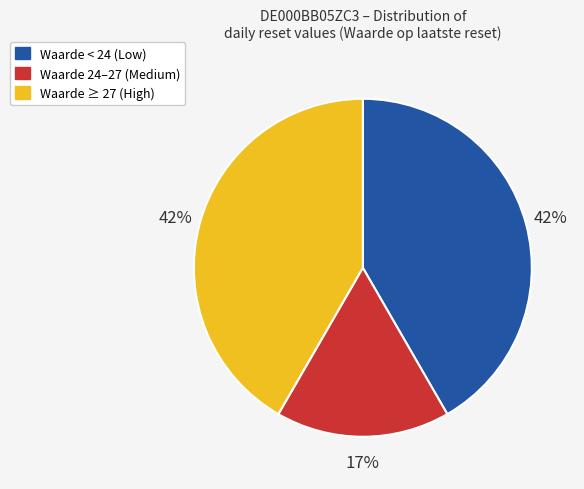

How many segments does this pie chart have?

3